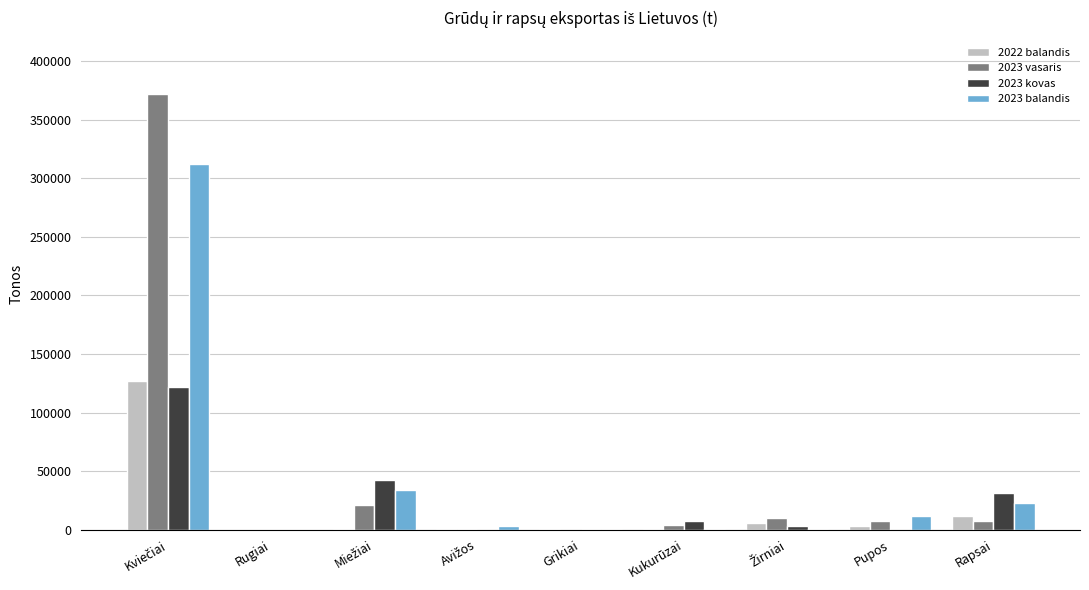

Are the bars grouped side by side (vs. stacked)?

Yes